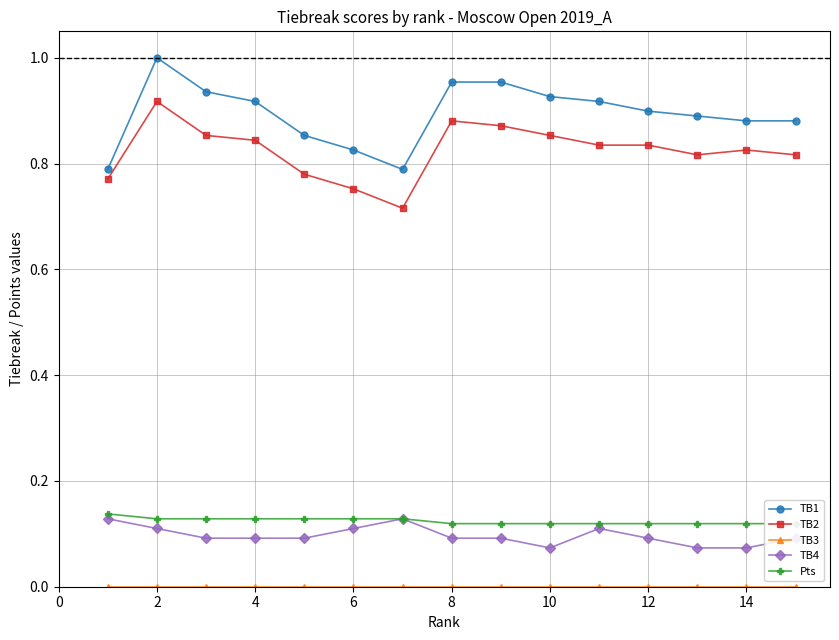

Is the value of TB1 at 2 greater than the value of TB2 at 10?

Yes